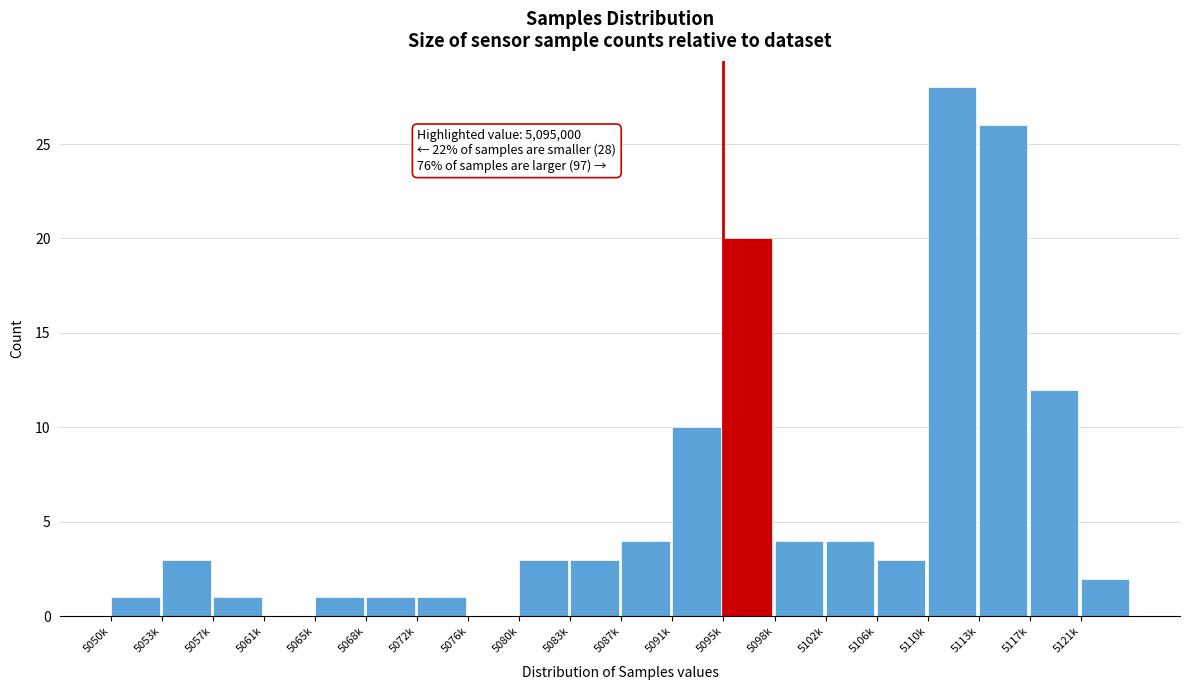

Reading left to right, what are all the values shown in this chart?

5050k=1	5053k=3	5057k=1	5061k=0	5065k=1	5068k=1	5072k=1	5076k=0	5080k=3	5083k=3	5087k=4	5091k=10	5095k=20	5098k=4	5102k=4	5106k=3	5110k=28	5113k=26	5117k=12	5121k=2